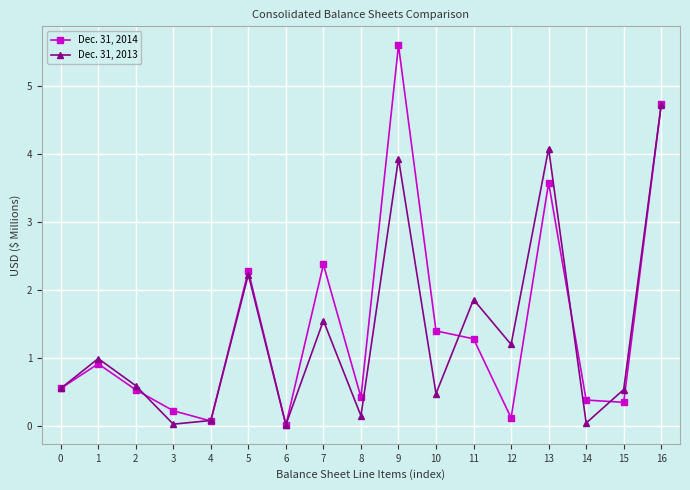

Count the number of data series in this chart.

2